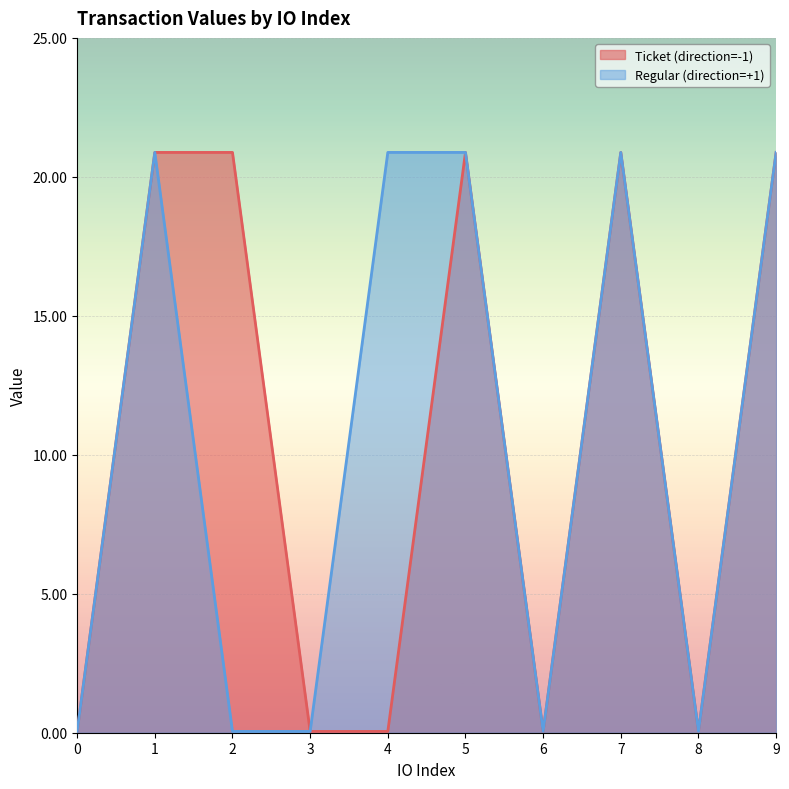

How many lines are shown in the chart?

2